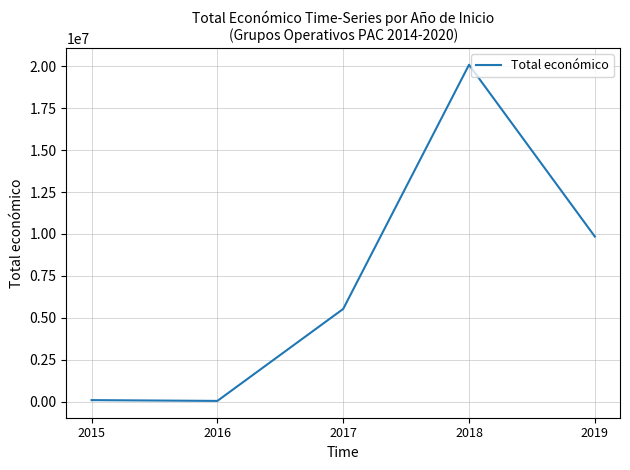

What is the ratio of the value at 2017 to the value at 2018?

0.3